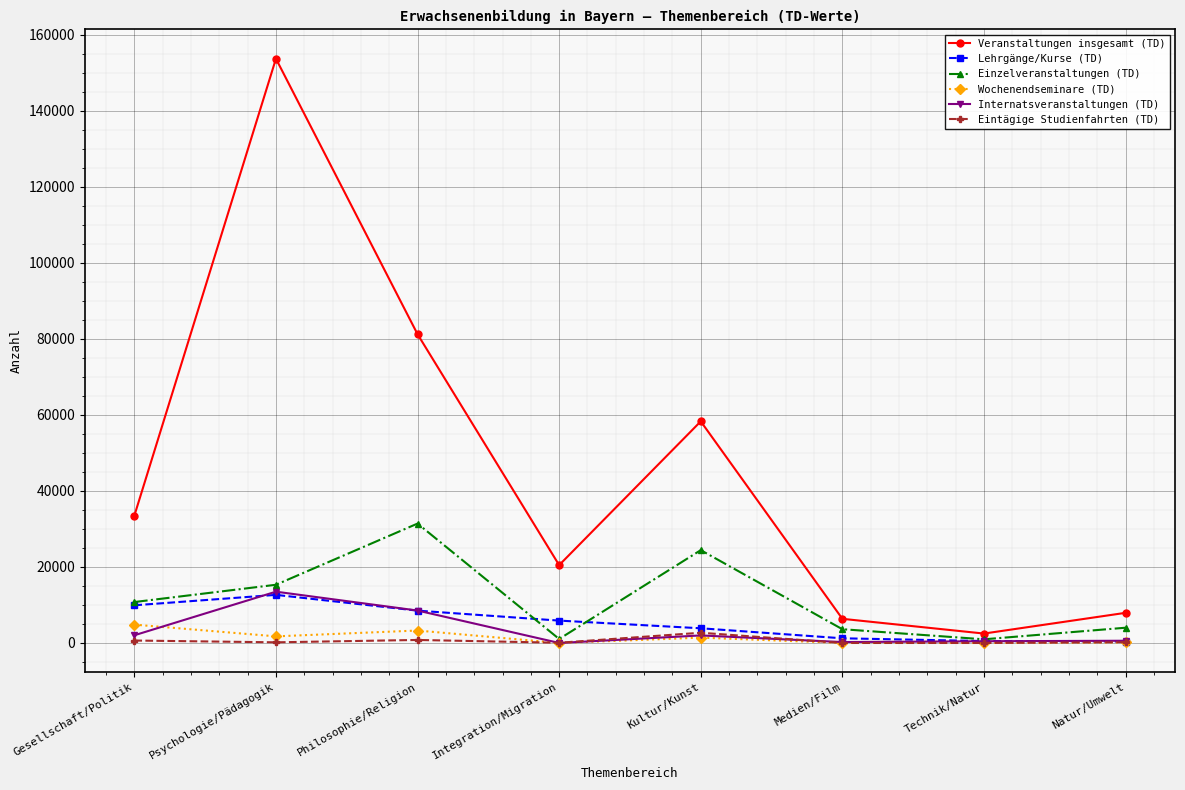

Which series has the widest spread of values?

Veranstaltungen insgesamt (TD)